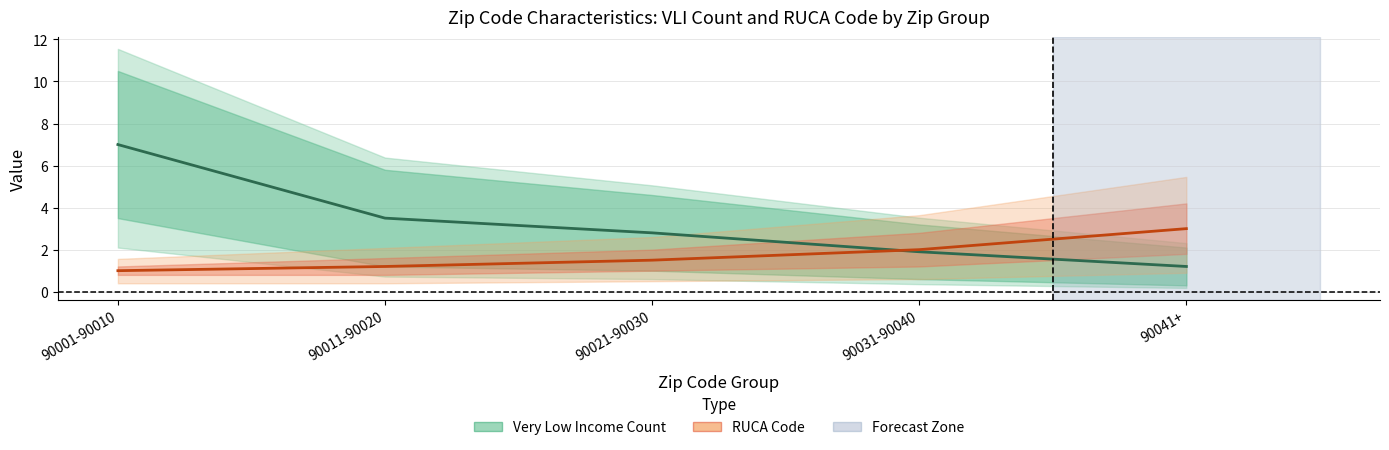

List the labels in order of Very Low Income Count value, smallest first.

90041+, 90031-90040, 90021-90030, 90011-90020, 90001-90010